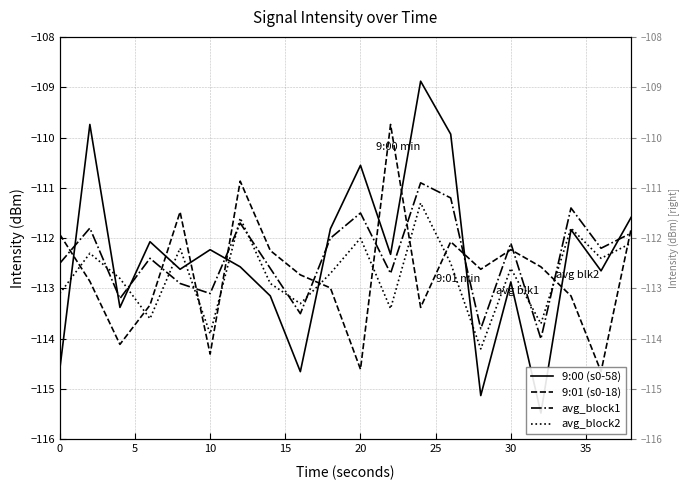

True or false: avg_block2 and 9:01 (s0-18) cross at least once.

True